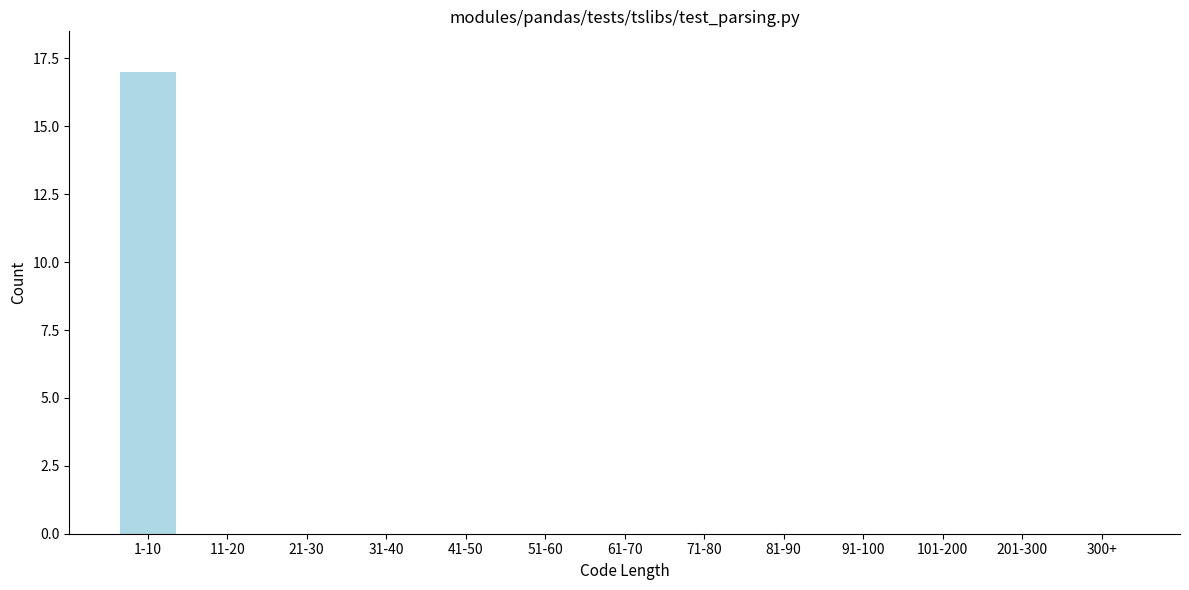

Reading left to right, extract all data points from this chart.

1-10=17	11-20=0	21-30=0	31-40=0	41-50=0	51-60=0	61-70=0	71-80=0	81-90=0	91-100=0	101-200=0	201-300=0	300+=0